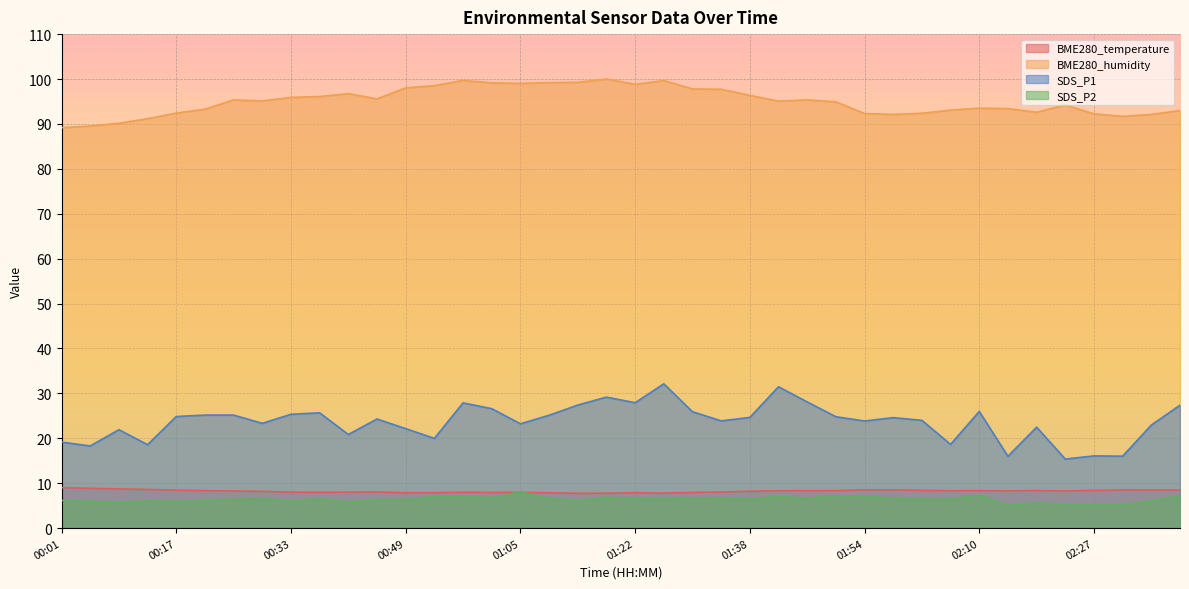

At 02:10, list the series in order from largest to smallest.

BME280_humidity, SDS_P1, BME280_temperature, SDS_P2